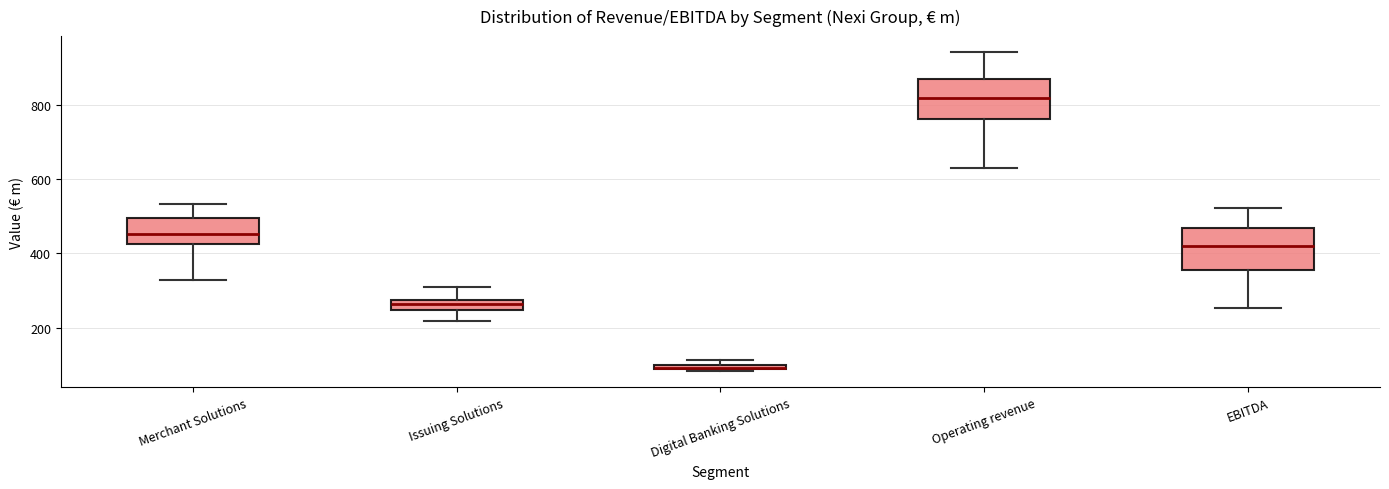

Where is the lower edge of the box for Merchant Solutions on the y-axis? The values are not printed on the chart, so give them approximately, as read against the axis.

420